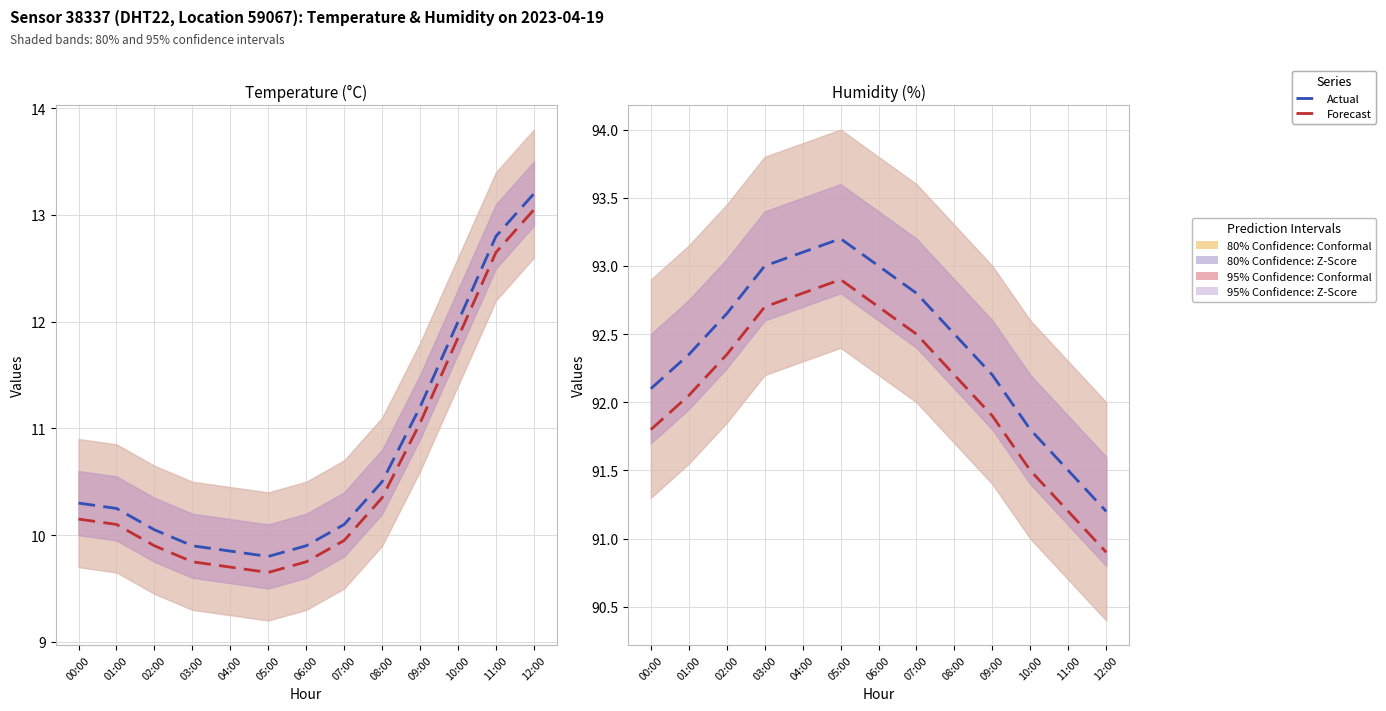

What is the sum of the Forecast values at 08:00 and 12:00?

183.1